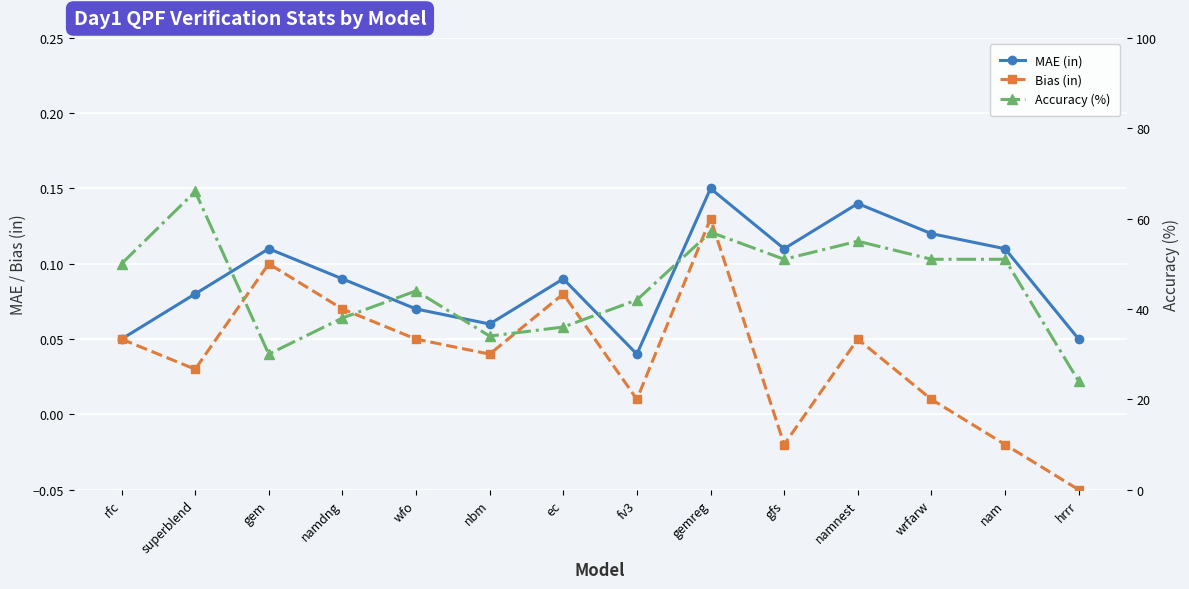

Between superblend and gemreg, which series saw the biggest shift?

Accuracy (%)